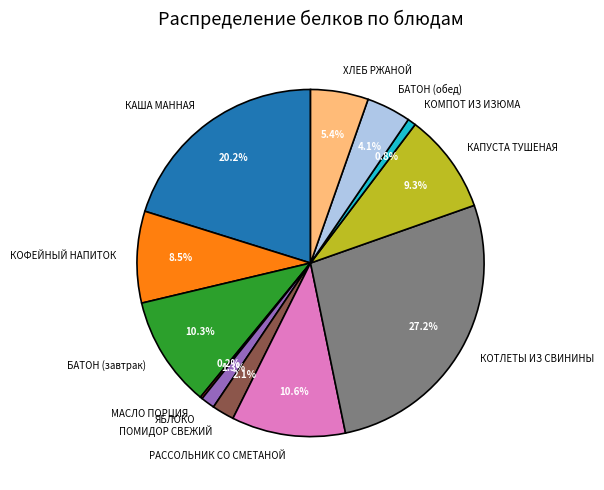

Do ЯБЛОКО and КАША МАННАЯ together represent more than half of the pie?

No